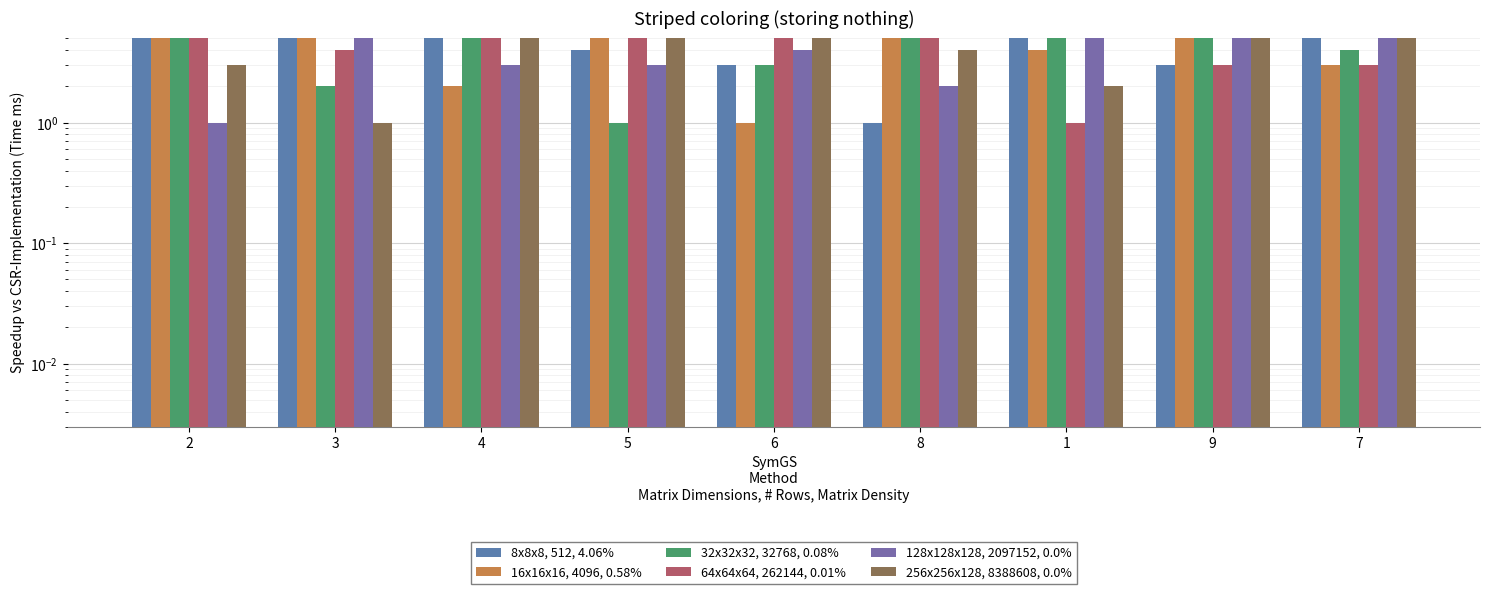

The value of 32x32x32, 32768, 0.08% at 1 is 3. True or false?

False